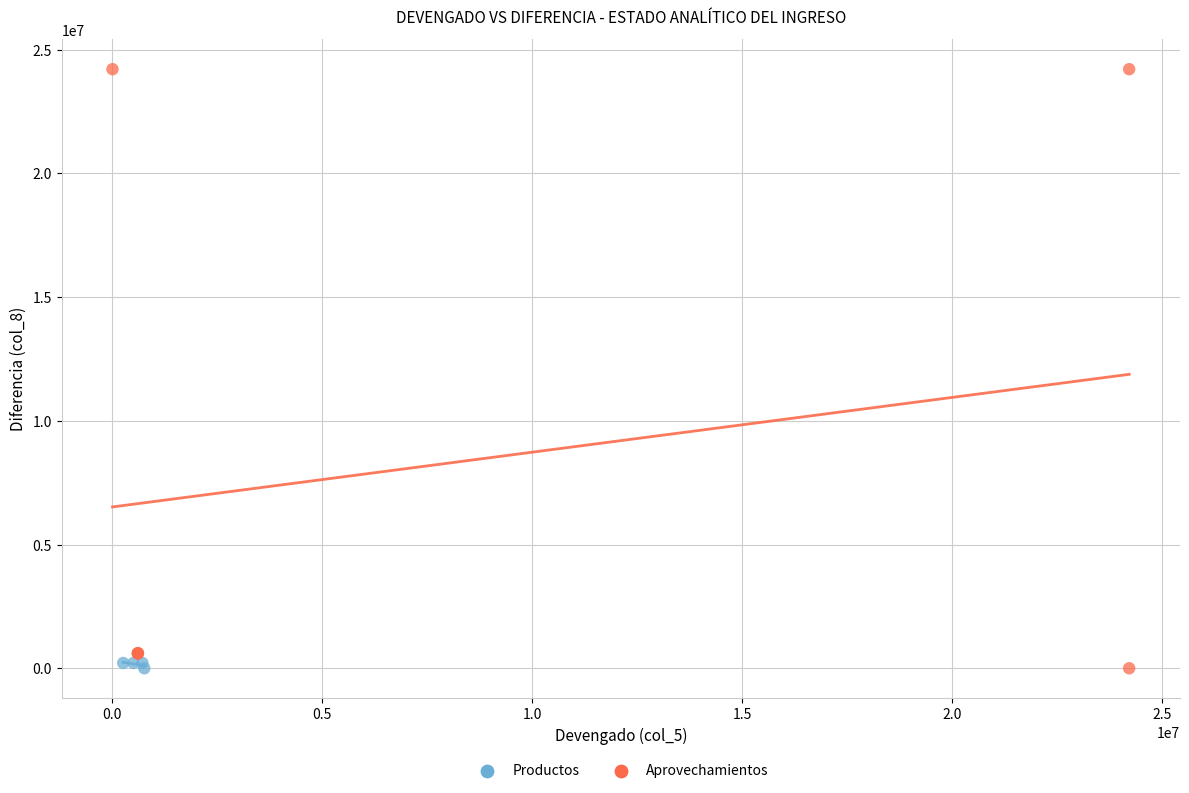

Which series reaches the maximum Y coordinate?

Aprovechamientos